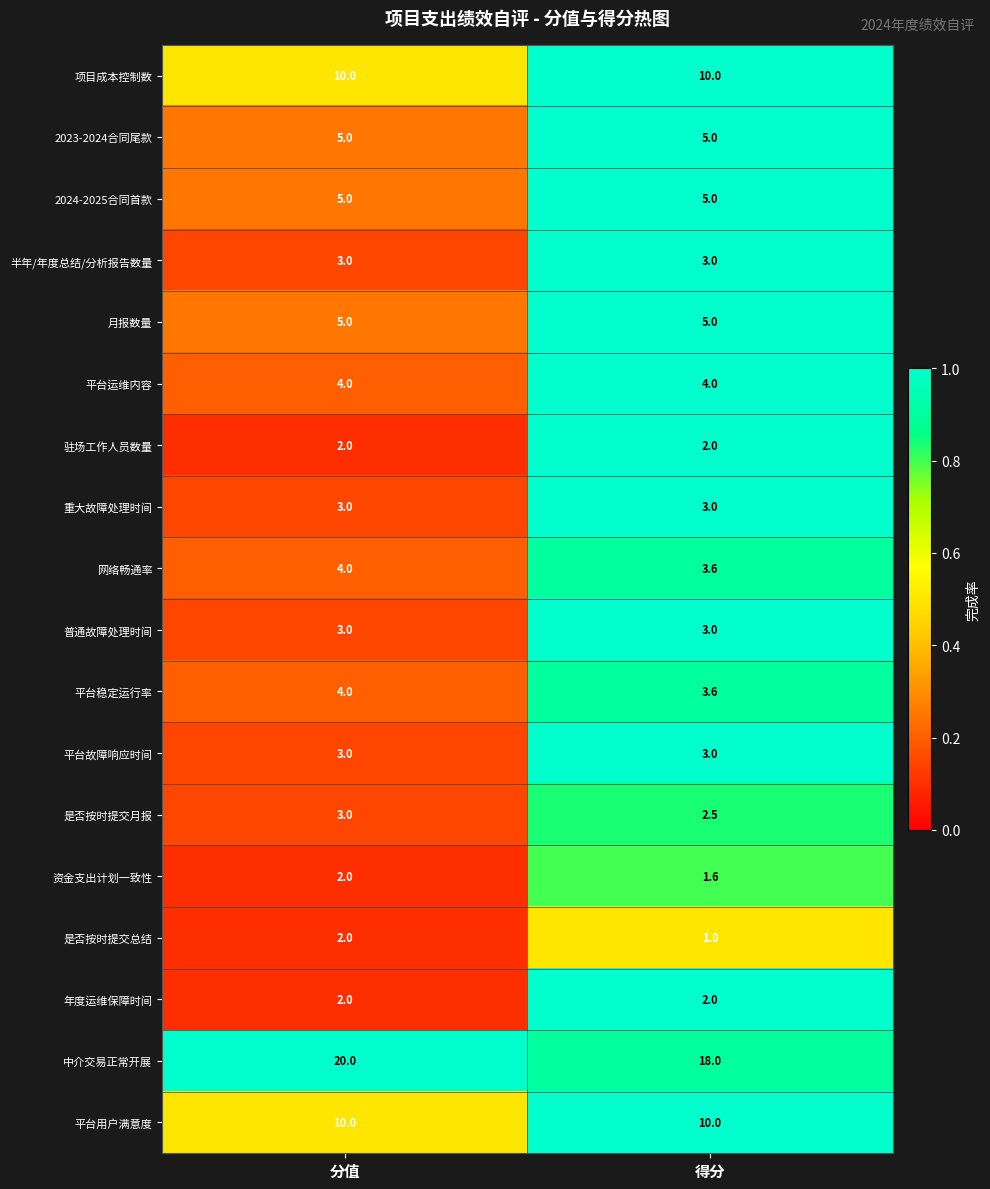

Which series has the largest total across all categories?

中介交易正常开展